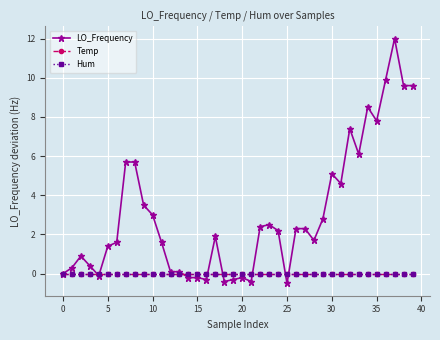

Is this an area chart (filled region under the line)?

No